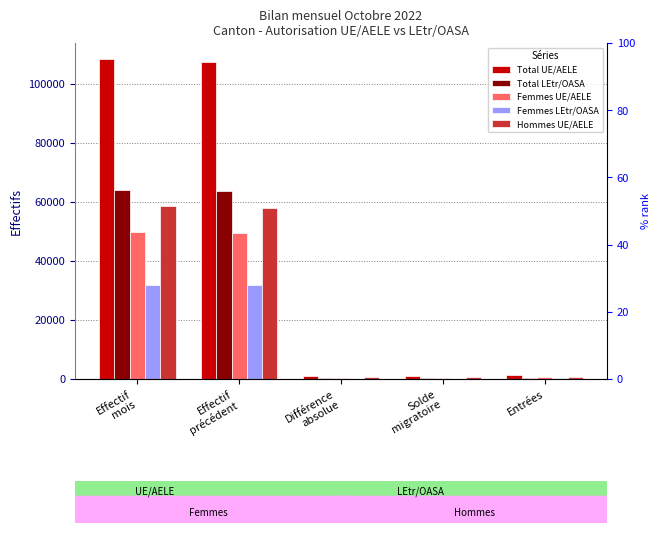

The value of Femmes LEtr/OASA at Différence
absolue is 145. True or false?

True